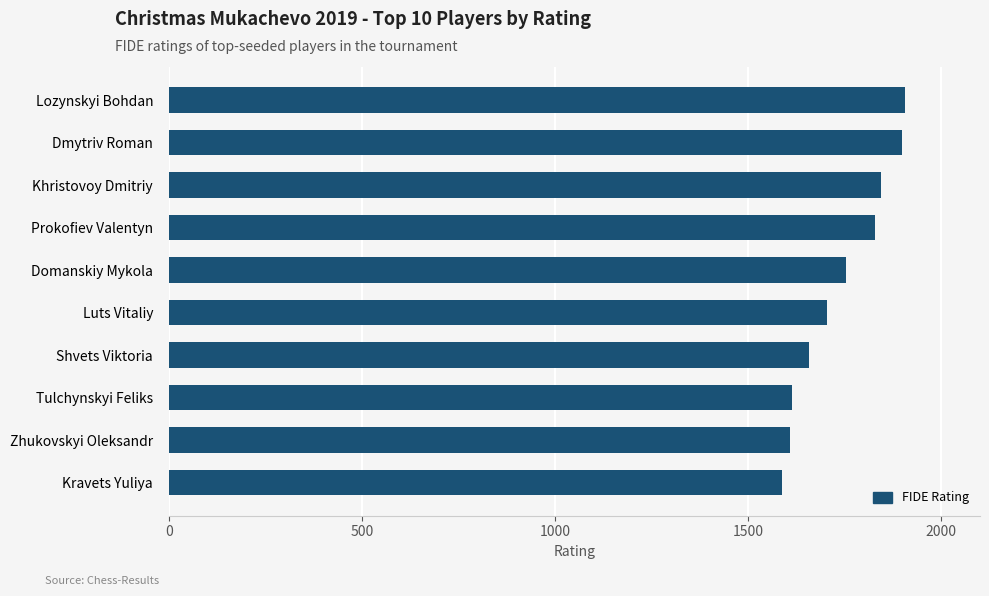

What is the maximum value shown in the chart?

1906